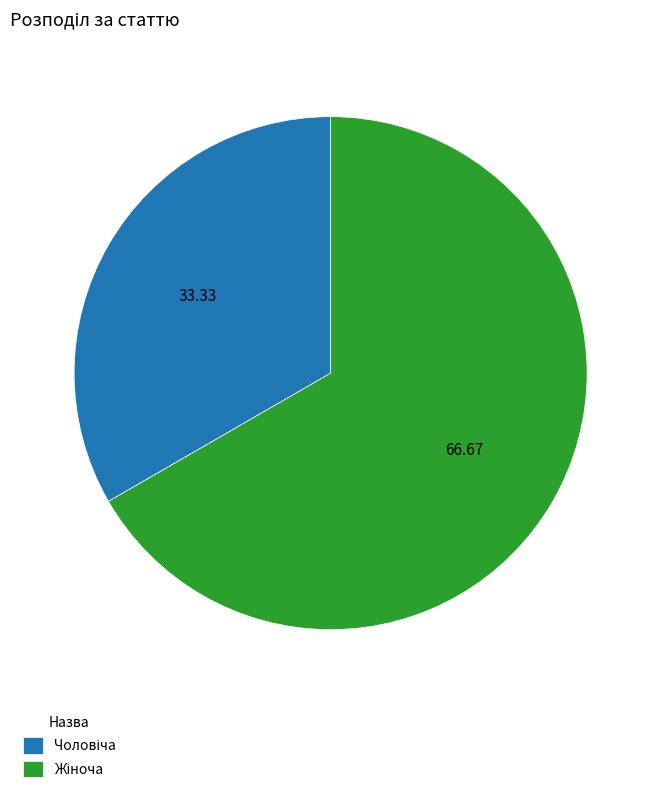

Is there a majority slice in this chart?

Yes